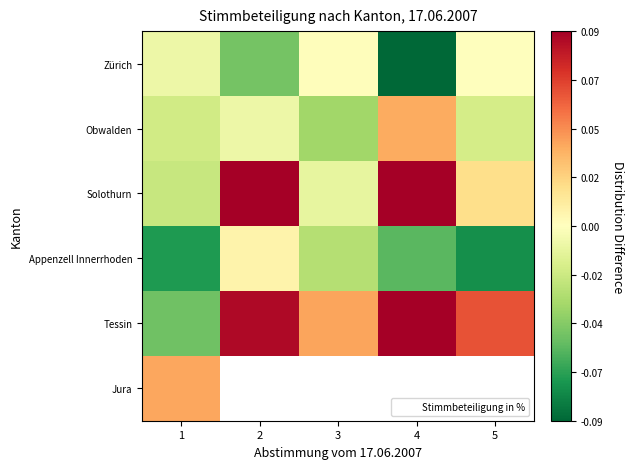

Which label corresponds to the largest value in the chart?

4